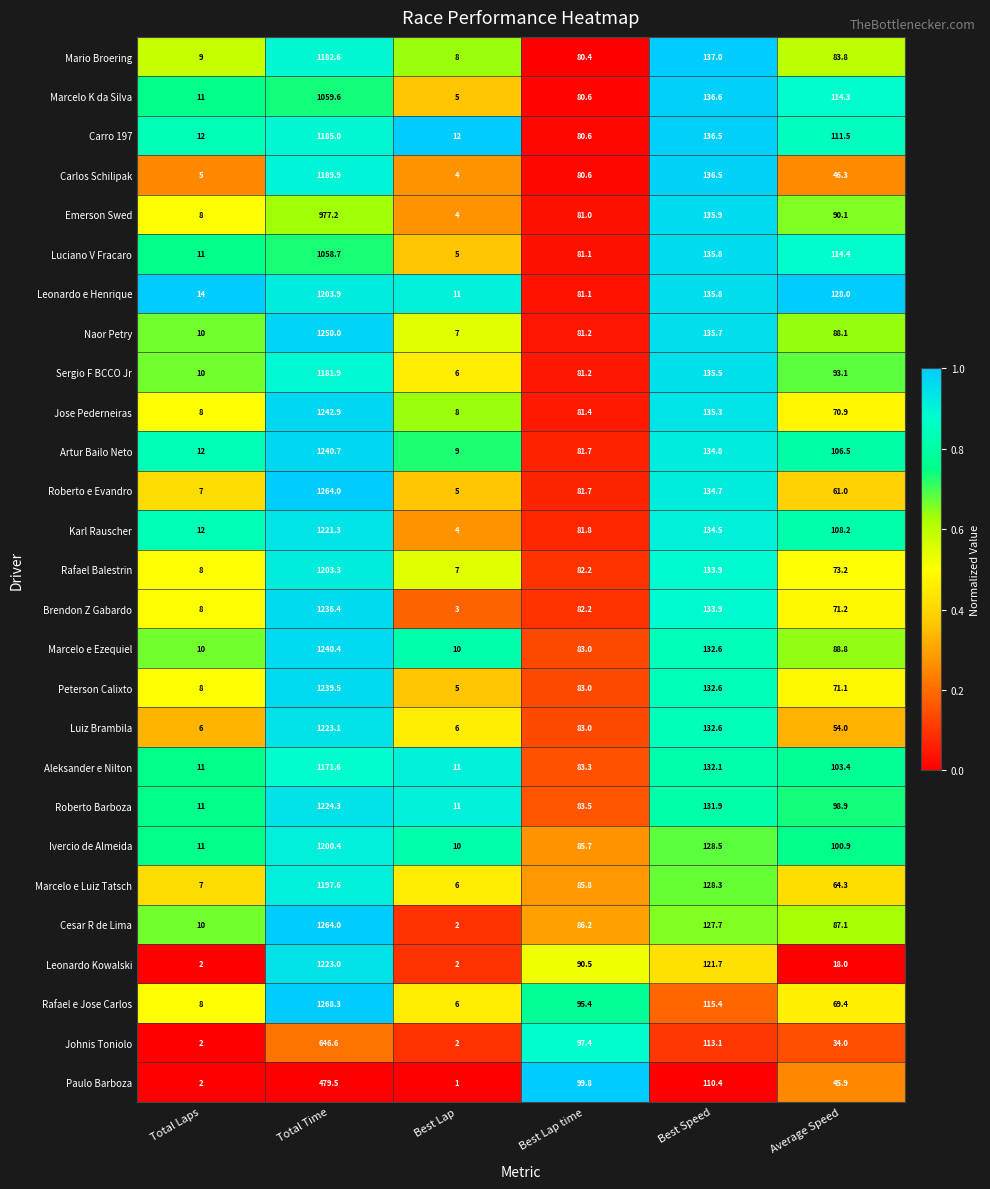

What is the difference between the Roberto e Evandro values at Total Laps and Best Speed?

127.7